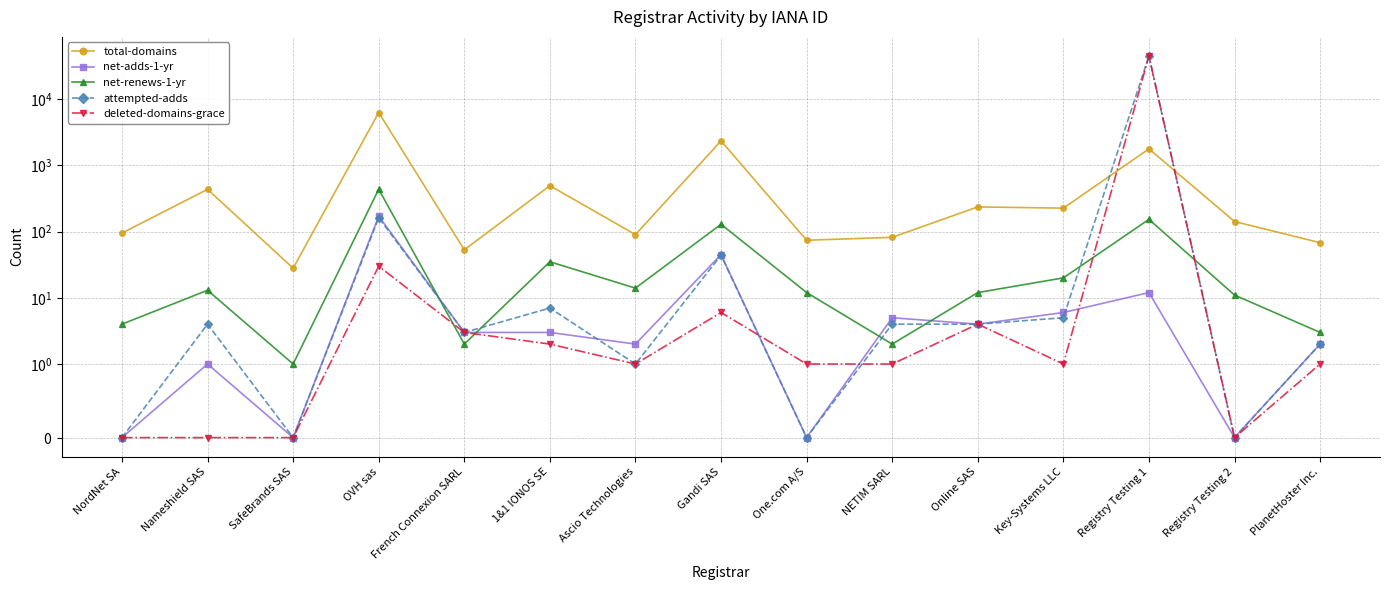

The value of attempted-adds at SafeBrands SAS is 0. True or false?

True